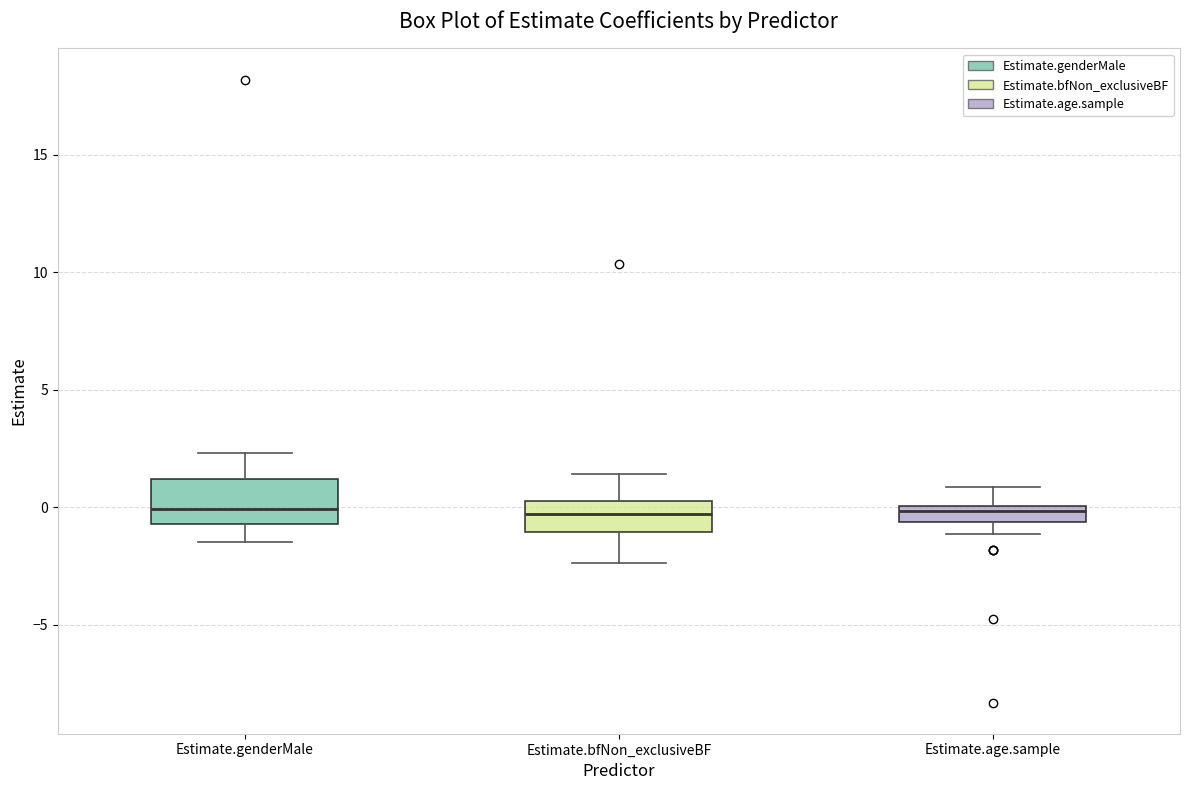

Where is the lower edge of the box for Estimate.genderMale on the y-axis? The values are not printed on the chart, so give them approximately, as read against the axis.

-0.5